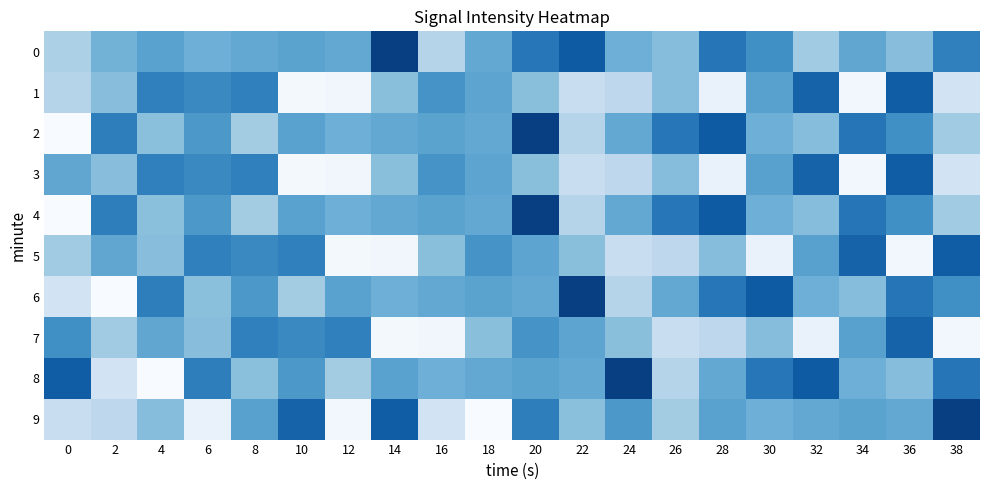

Reading right to left, transcribe all the data shown in this chart.

0: 38=-112.8	36=-111.0	34=-111.7	32=-110.6	30=-112.4	28=-113.1	26=-111.0	24=-111.5	22=-113.8	20=-113.1	18=-111.7	16=-110.1	14=-114.6	12=-111.7	10=-111.8	8=-111.7	6=-111.5	4=-111.9	2=-111.3	0=-110.3
1: 38=-109.3	36=-113.8	34=-108.2	32=-113.6	30=-111.9	28=-108.5	26=-111.0	24=-109.9	22=-109.6	20=-111.0	18=-111.8	16=-112.3	14=-111.0	12=-108.2	10=-108.1	8=-112.8	6=-112.6	4=-112.8	2=-111.0	0=-110.1
2: 38=-110.6	36=-112.4	34=-113.1	32=-111.0	30=-111.5	28=-113.8	26=-113.1	24=-111.7	22=-110.1	20=-114.6	18=-111.7	16=-111.8	14=-111.7	12=-111.5	10=-111.9	8=-110.5	6=-112.2	4=-110.9	2=-112.9	0=-108.0
3: 38=-109.3	36=-113.8	34=-108.2	32=-113.6	30=-111.9	28=-108.5	26=-111.0	24=-109.9	22=-109.6	20=-111.0	18=-111.8	16=-112.3	14=-111.0	12=-108.2	10=-108.1	8=-112.8	6=-112.6	4=-112.8	2=-111.0	0=-111.7
4: 38=-110.6	36=-112.4	34=-113.1	32=-111.0	30=-111.5	28=-113.8	26=-113.1	24=-111.7	22=-110.1	20=-114.6	18=-111.7	16=-111.8	14=-111.7	12=-111.5	10=-111.9	8=-110.5	6=-112.2	4=-110.9	2=-112.9	0=-108.0
5: 38=-113.8	36=-108.2	34=-113.6	32=-111.9	30=-108.5	28=-111.0	26=-109.9	24=-109.6	22=-111.0	20=-111.8	18=-112.3	16=-111.0	14=-108.2	12=-108.1	10=-112.8	8=-112.6	6=-112.8	4=-111.0	2=-111.7	0=-110.6
6: 38=-112.4	36=-113.1	34=-111.0	32=-111.5	30=-113.8	28=-113.1	26=-111.7	24=-110.1	22=-114.6	20=-111.7	18=-111.8	16=-111.7	14=-111.5	12=-111.9	10=-110.5	8=-112.2	6=-110.9	4=-112.9	2=-108.0	0=-109.3
7: 38=-108.2	36=-113.6	34=-111.9	32=-108.5	30=-111.0	28=-109.9	26=-109.6	24=-111.0	22=-111.8	20=-112.3	18=-111.0	16=-108.2	14=-108.1	12=-112.8	10=-112.6	8=-112.8	6=-111.0	4=-111.7	2=-110.6	0=-112.4
8: 38=-113.1	36=-111.0	34=-111.5	32=-113.8	30=-113.1	28=-111.7	26=-110.1	24=-114.6	22=-111.7	20=-111.8	18=-111.7	16=-111.5	14=-111.9	12=-110.5	10=-112.2	8=-110.9	6=-112.9	4=-108.0	2=-109.3	0=-113.8
9: 38=-114.6	36=-111.7	34=-111.8	32=-111.7	30=-111.5	28=-111.9	26=-110.5	24=-112.2	22=-110.9	20=-112.9	18=-108.0	16=-109.3	14=-113.8	12=-108.2	10=-113.6	8=-111.9	6=-108.5	4=-111.0	2=-109.9	0=-109.6